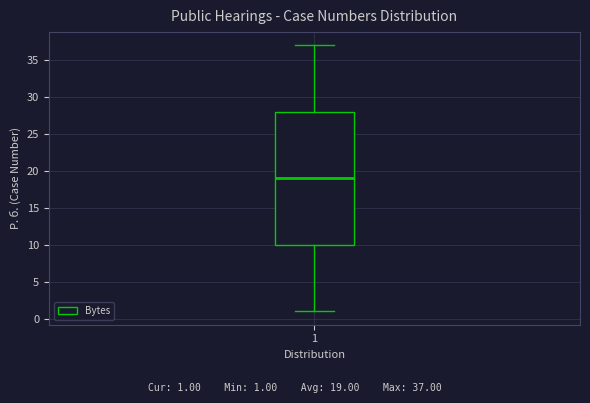

Read this box plot against the y-axis: the position of the median line, the range covered by the box, and the ends of both whiskers. The values are not printed on the chart, so give them approximately, as read against the axis.

median 19, box 10 to 28, whiskers 1 to 37